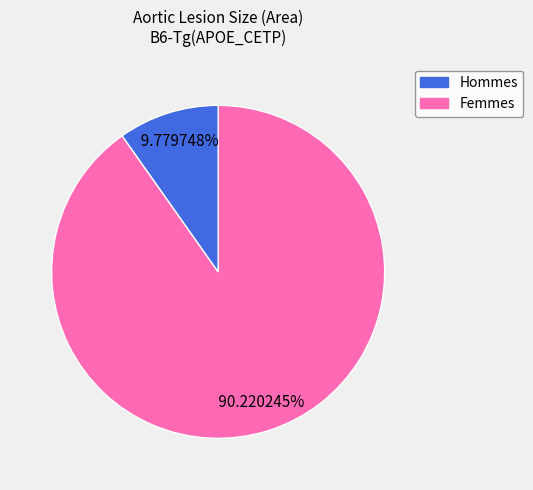

Does any single category account for the majority?

Yes